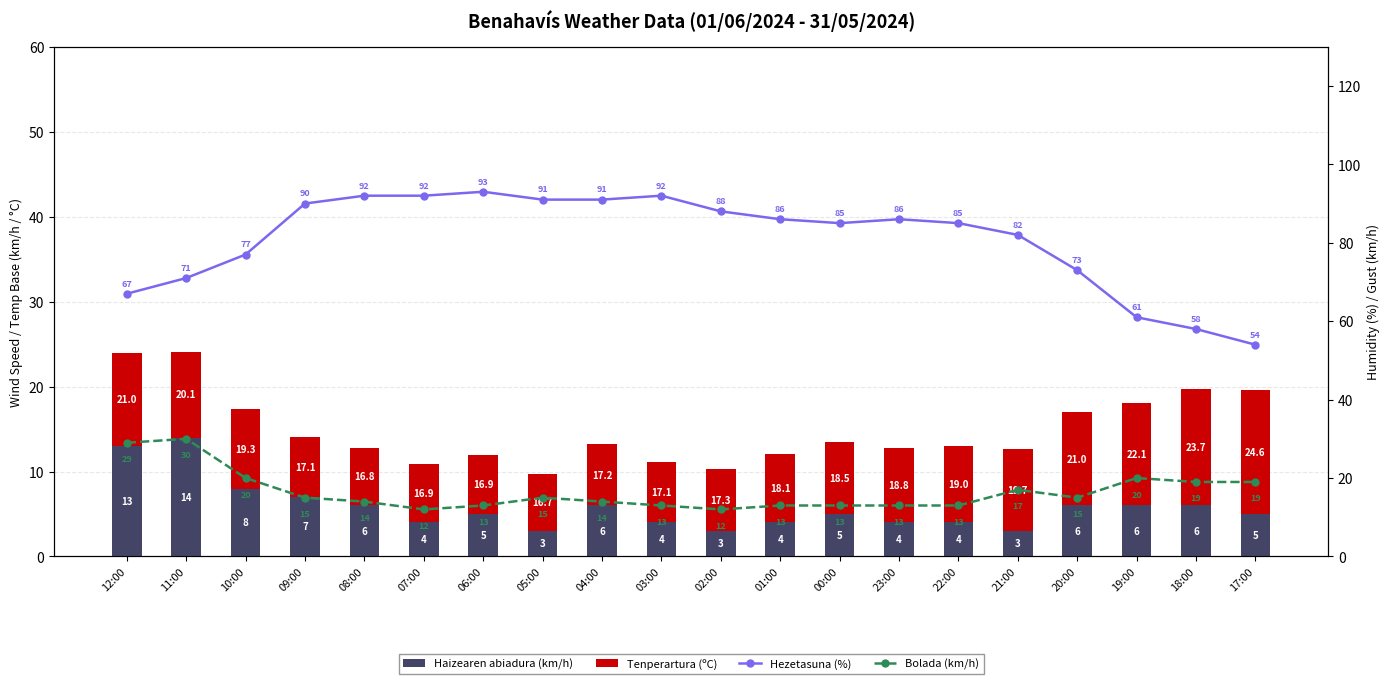

Reading left to right, extract all data points from this chart.

Haizearen abiadura (km/h): 13.0	14.0	8.0	7.0	6.0	4.0	5.0	3.0	6.0	4.0	3.0	4.0	5.0	4.0	4.0	3.0	6.0	6.0	6.0	5.0
Tenperartura (ºC): 11.0	10.1	9.3	7.1	6.8	6.9	6.9	6.7	7.2	7.1	7.3	8.1	8.5	8.8	9.0	9.7	11.0	12.1	13.7	14.6
Hezetasuna (%): 67.0	71.0	77.0	90.0	92.0	92.0	93.0	91.0	91.0	92.0	88.0	86.0	85.0	86.0	85.0	82.0	73.0	61.0	58.0	54.0
Bolada (km/h): 29.0	30.0	20.0	15.0	14.0	12.0	13.0	15.0	14.0	13.0	12.0	13.0	13.0	13.0	13.0	17.0	15.0	20.0	19.0	19.0